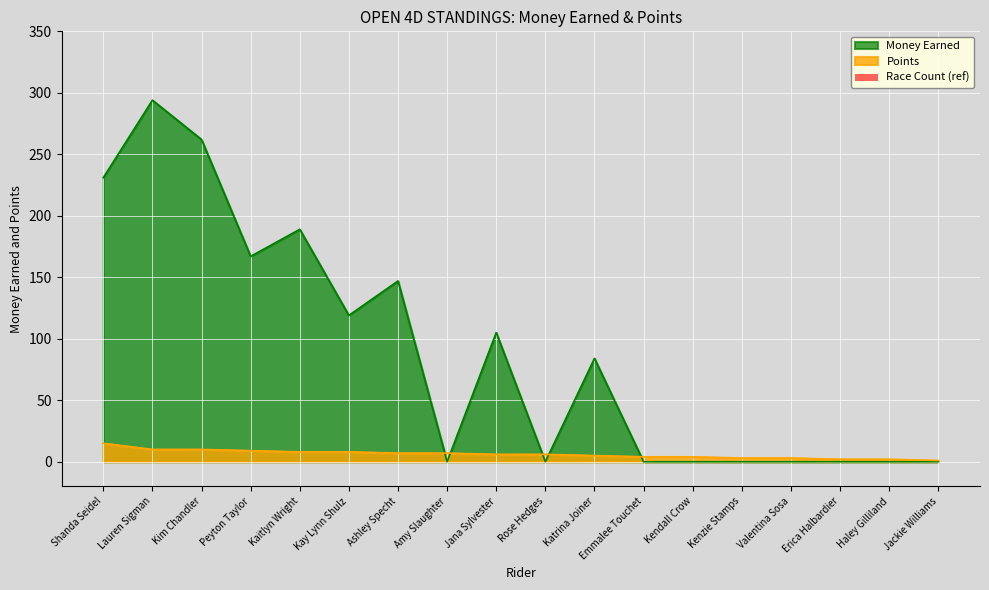

At which category is the sum across all series the highest?

Lauren Sigman